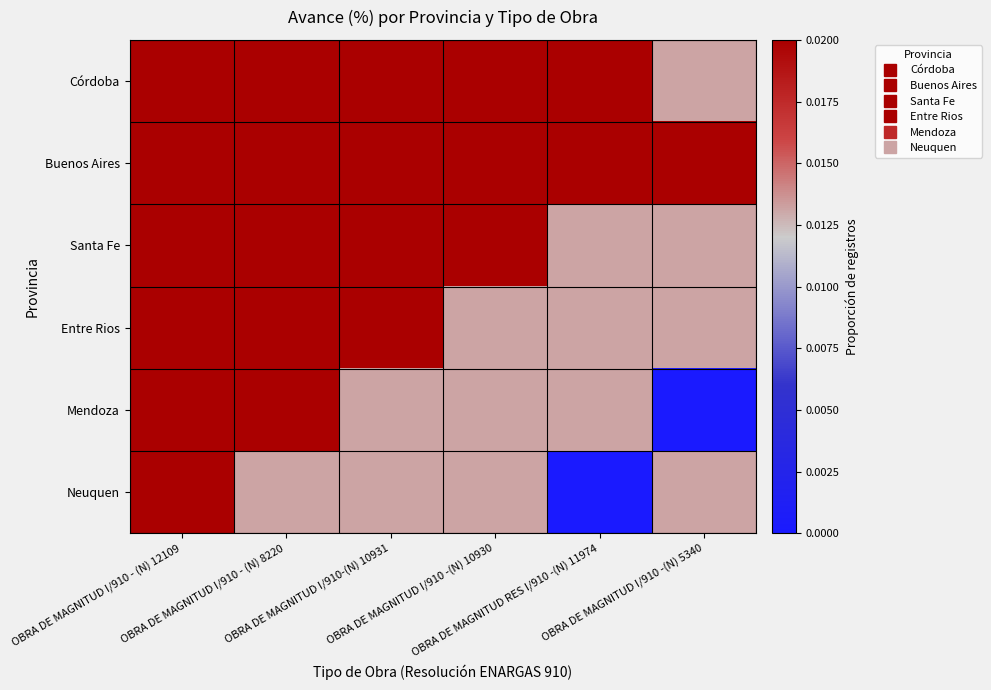

Reading left to right, what are all the values shown in this chart?

Córdoba: OBRA DE MAGNITUD I/910 - (N) 12109=0.1	OBRA DE MAGNITUD I/910 - (N) 8220=0.1	OBRA DE MAGNITUD I/910-(N) 10931=0.0	OBRA DE MAGNITUD I/910 -(N) 10930=0.0	OBRA DE MAGNITUD RES I/910 -(N) 11974=0.0	OBRA DE MAGNITUD I/910 -(N) 5340=0.0
Buenos Aires: OBRA DE MAGNITUD I/910 - (N) 12109=0.1	OBRA DE MAGNITUD I/910 - (N) 8220=0.0	OBRA DE MAGNITUD I/910-(N) 10931=0.0	OBRA DE MAGNITUD I/910 -(N) 10930=0.0	OBRA DE MAGNITUD RES I/910 -(N) 11974=0.0	OBRA DE MAGNITUD I/910 -(N) 5340=0.0
Santa Fe: OBRA DE MAGNITUD I/910 - (N) 12109=0.1	OBRA DE MAGNITUD I/910 - (N) 8220=0.0	OBRA DE MAGNITUD I/910-(N) 10931=0.0	OBRA DE MAGNITUD I/910 -(N) 10930=0.0	OBRA DE MAGNITUD RES I/910 -(N) 11974=0.0	OBRA DE MAGNITUD I/910 -(N) 5340=0.0
Entre Rios: OBRA DE MAGNITUD I/910 - (N) 12109=0.0	OBRA DE MAGNITUD I/910 - (N) 8220=0.0	OBRA DE MAGNITUD I/910-(N) 10931=0.0	OBRA DE MAGNITUD I/910 -(N) 10930=0.0	OBRA DE MAGNITUD RES I/910 -(N) 11974=0.0	OBRA DE MAGNITUD I/910 -(N) 5340=0.0
Mendoza: OBRA DE MAGNITUD I/910 - (N) 12109=0.0	OBRA DE MAGNITUD I/910 - (N) 8220=0.0	OBRA DE MAGNITUD I/910-(N) 10931=0.0	OBRA DE MAGNITUD I/910 -(N) 10930=0.0	OBRA DE MAGNITUD RES I/910 -(N) 11974=0.0	OBRA DE MAGNITUD I/910 -(N) 5340=0.0
Neuquen: OBRA DE MAGNITUD I/910 - (N) 12109=0.0	OBRA DE MAGNITUD I/910 - (N) 8220=0.0	OBRA DE MAGNITUD I/910-(N) 10931=0.0	OBRA DE MAGNITUD I/910 -(N) 10930=0.0	OBRA DE MAGNITUD RES I/910 -(N) 11974=0.0	OBRA DE MAGNITUD I/910 -(N) 5340=0.0